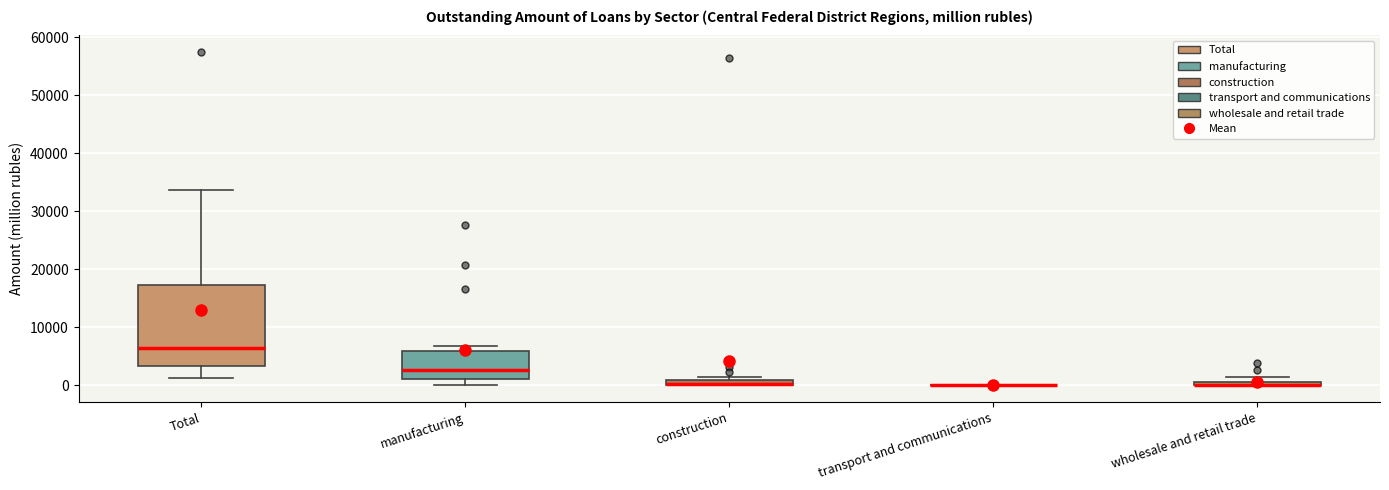

Which box is the tallest, from its lower edge to its upper edge?

Total